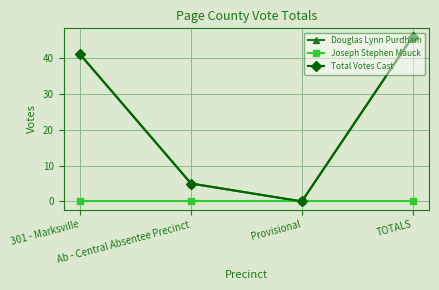

Is this an area chart (filled region under the line)?

No